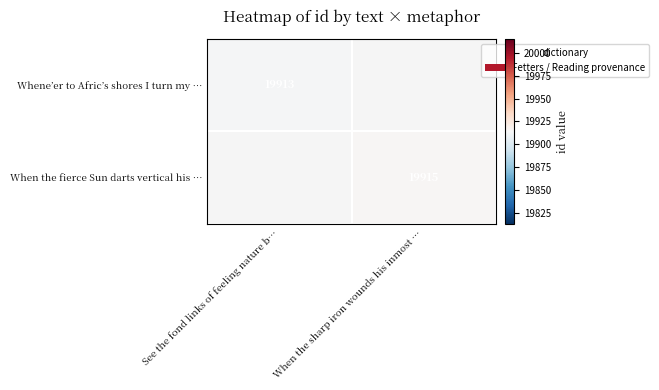

True or false: When the fierce Sun darts vertical his … has a value of 19915 at When the sharp iron wounds his inmost ….

True